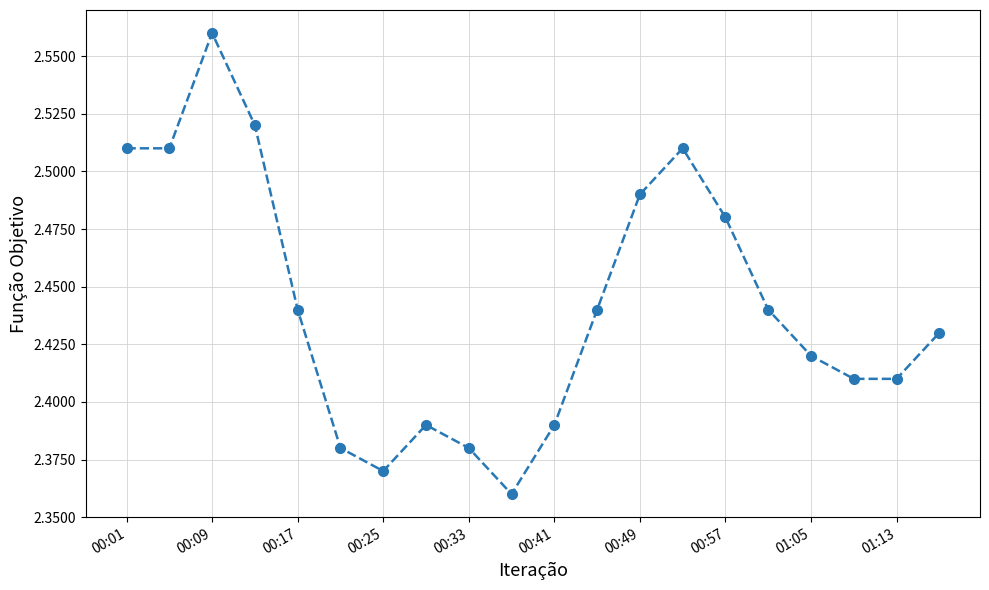

True or false: there are more than 1 points higher than both neighbors.

True